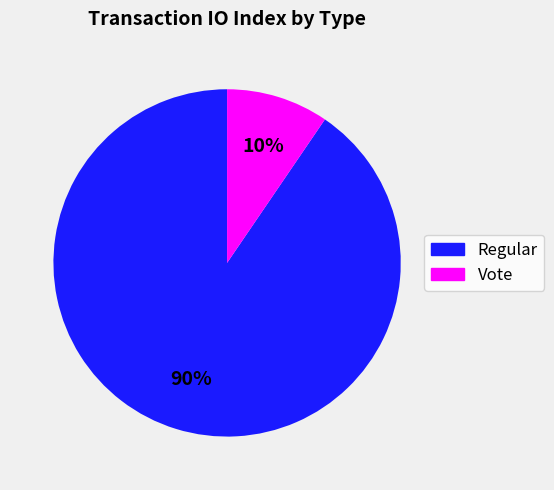

How many segments does this pie chart have?

2